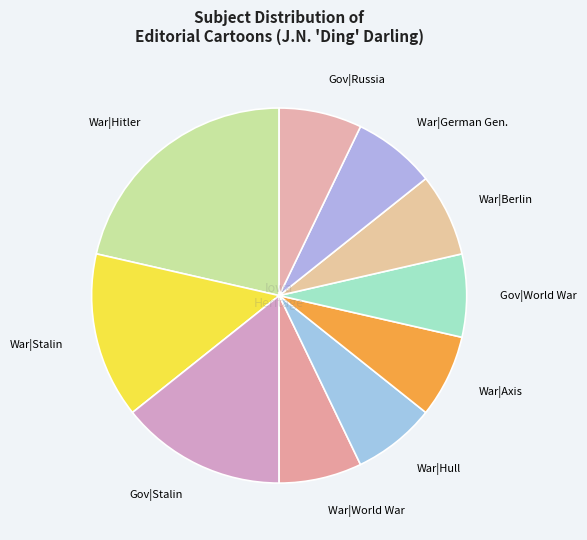

Is it true that Gov|Russia is 1% of the pie?

False